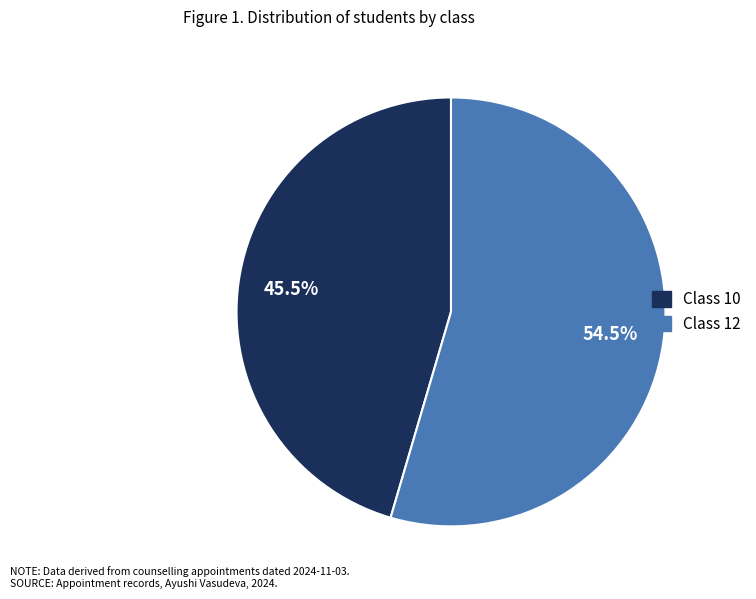

What is the total percentage of Class 10 and Class 12?

100.0%